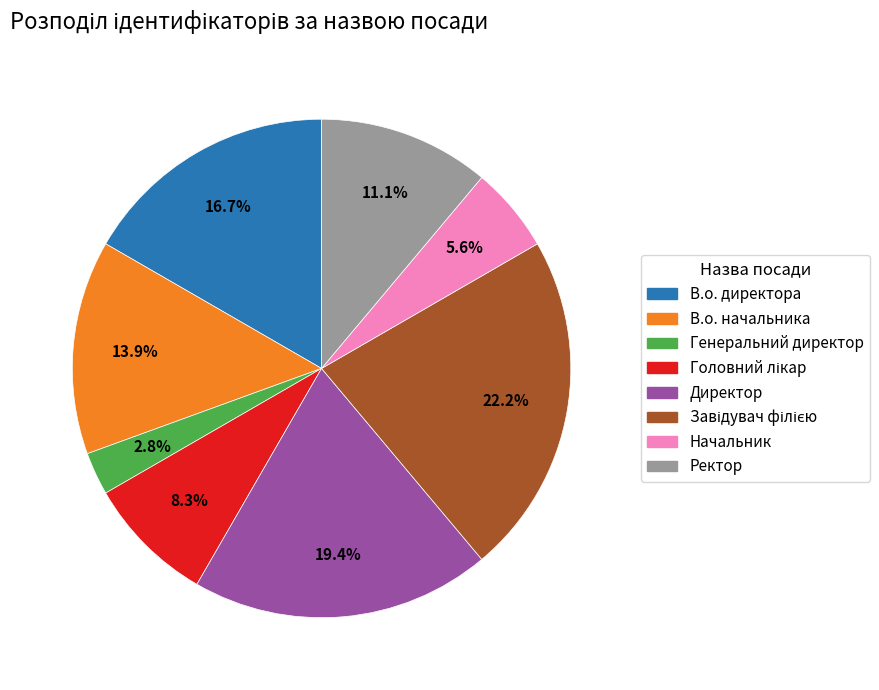

To the nearest percent, what percentage of the pie is Генеральний директор?

3%